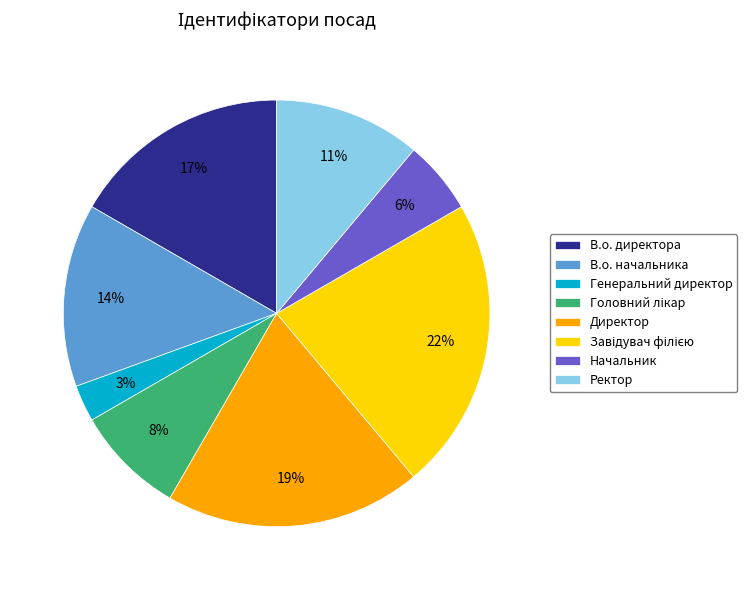

Between Начальник and Ректор, which is larger?

Ректор